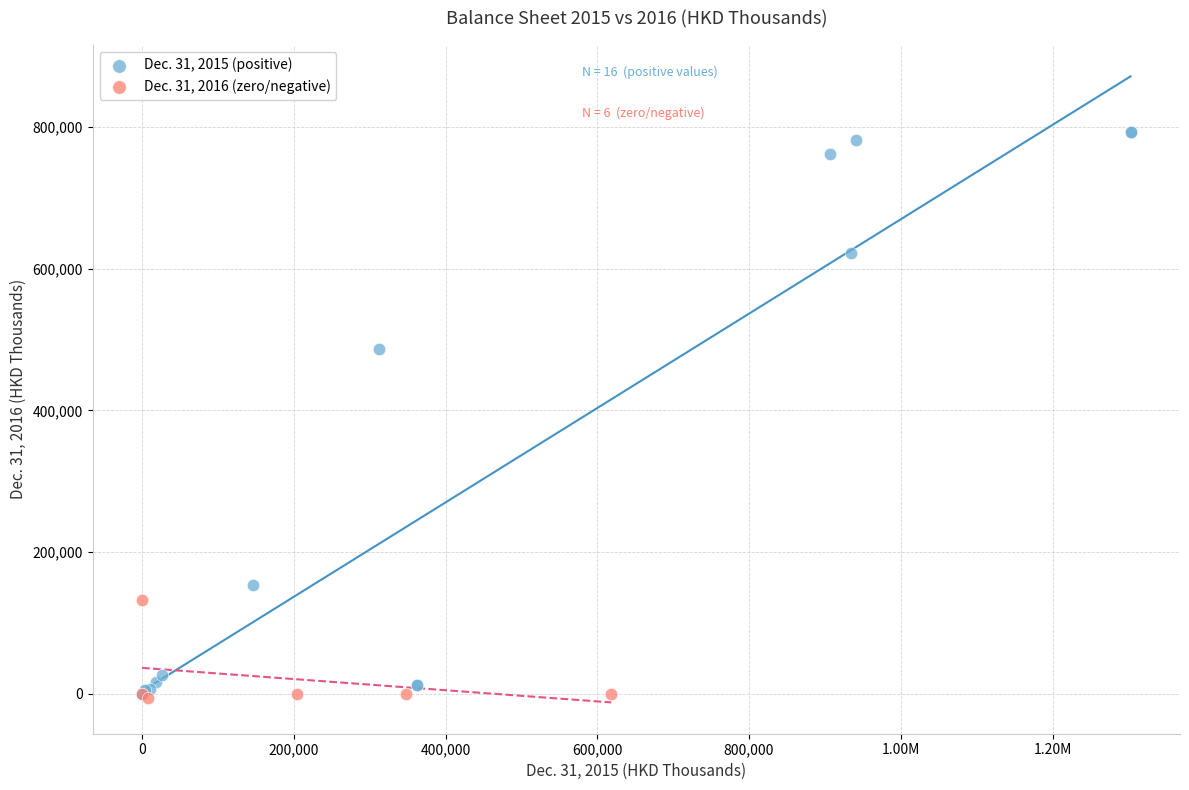

Which series has the widest spread of Y values?

Dec. 31, 2015 (positive)